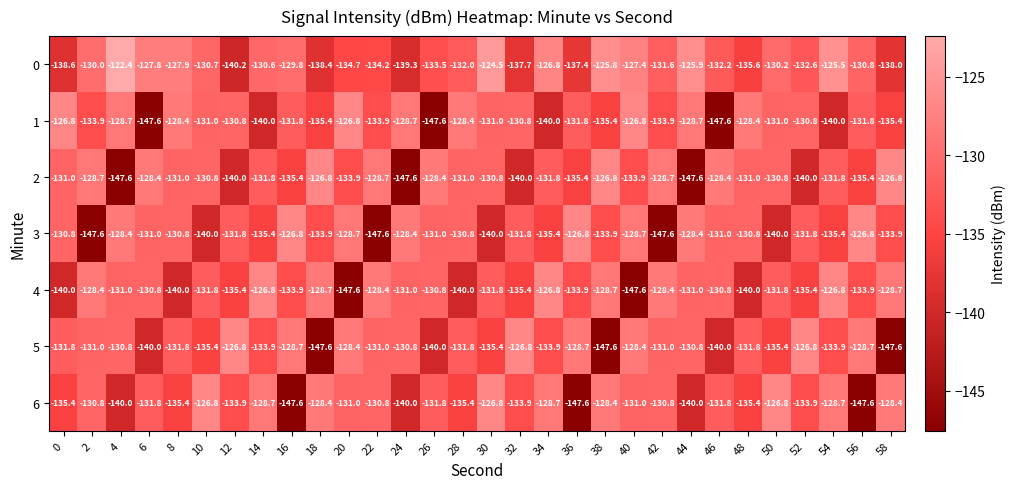

What is the difference between the second highest and second lowest values in the 6 series?

20.8